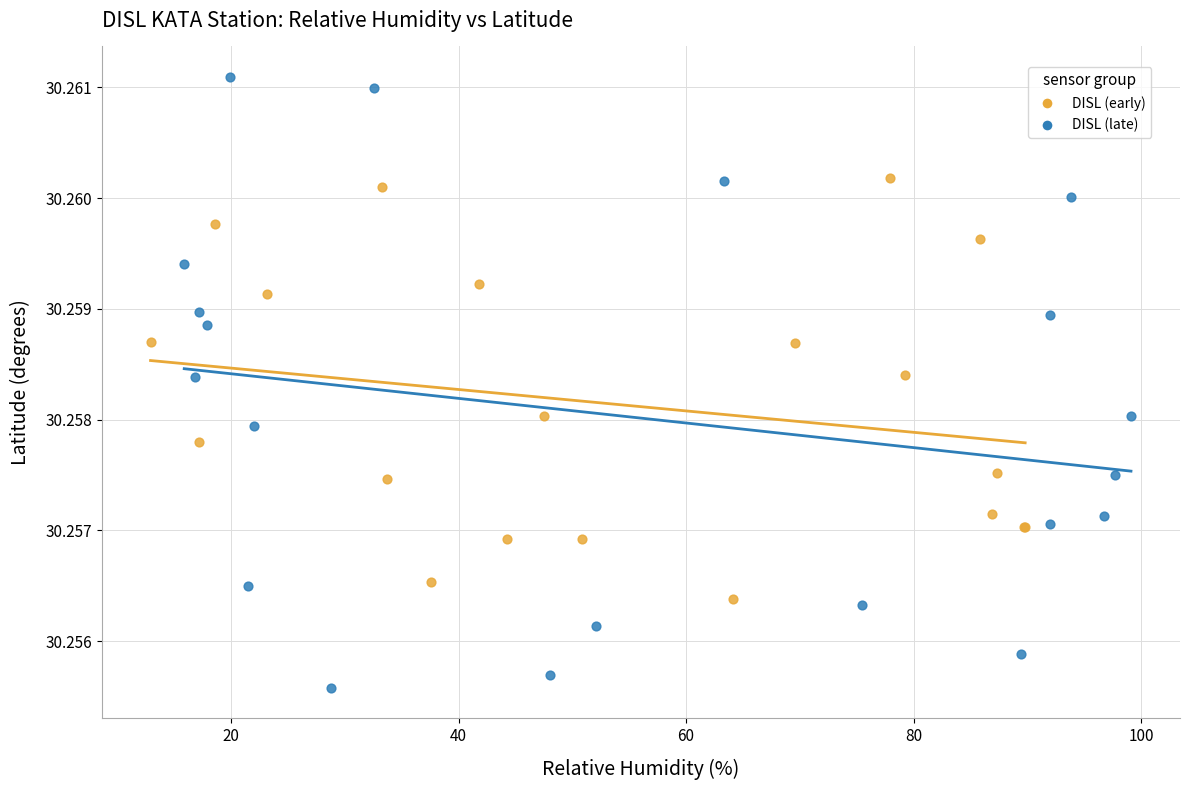

Which series has the largest Y range (max minus min)?

DISL (late)